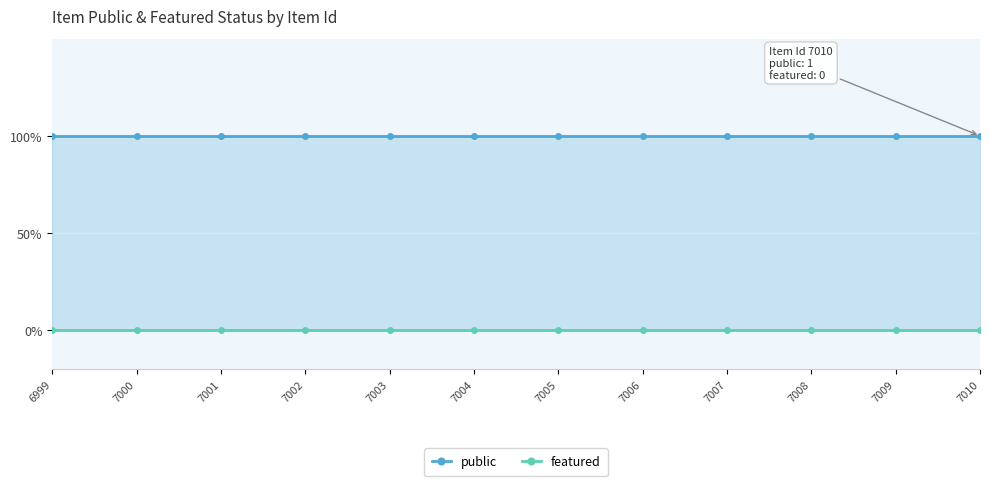

Does the chart display data point markers on the line(s)?

Yes